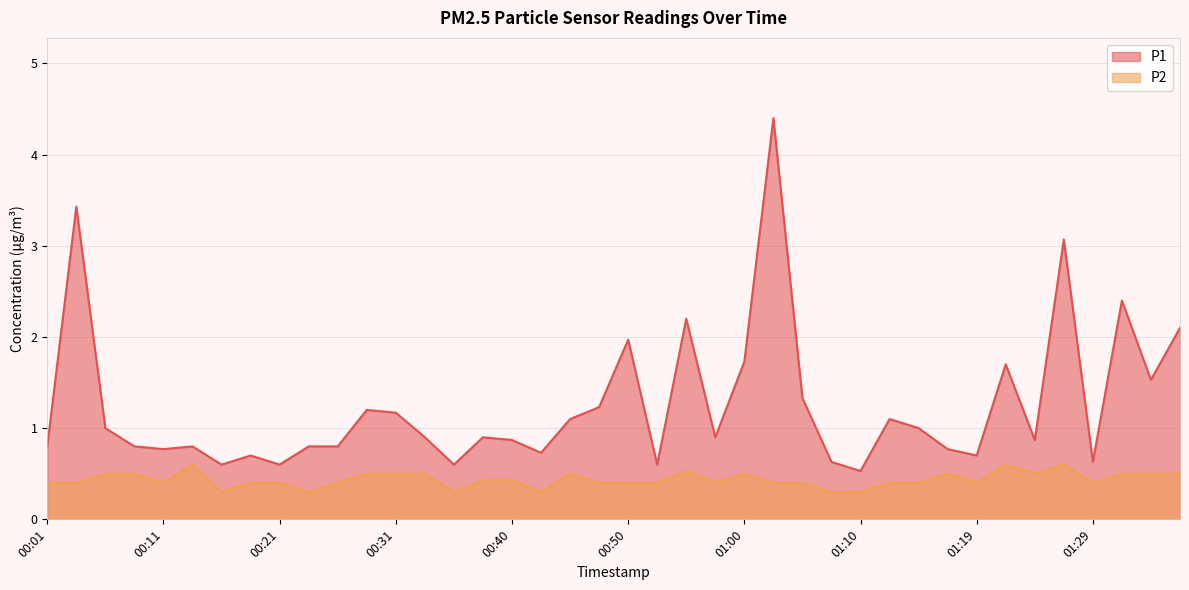

Which has a higher value, 01:22 or 01:24?

01:22